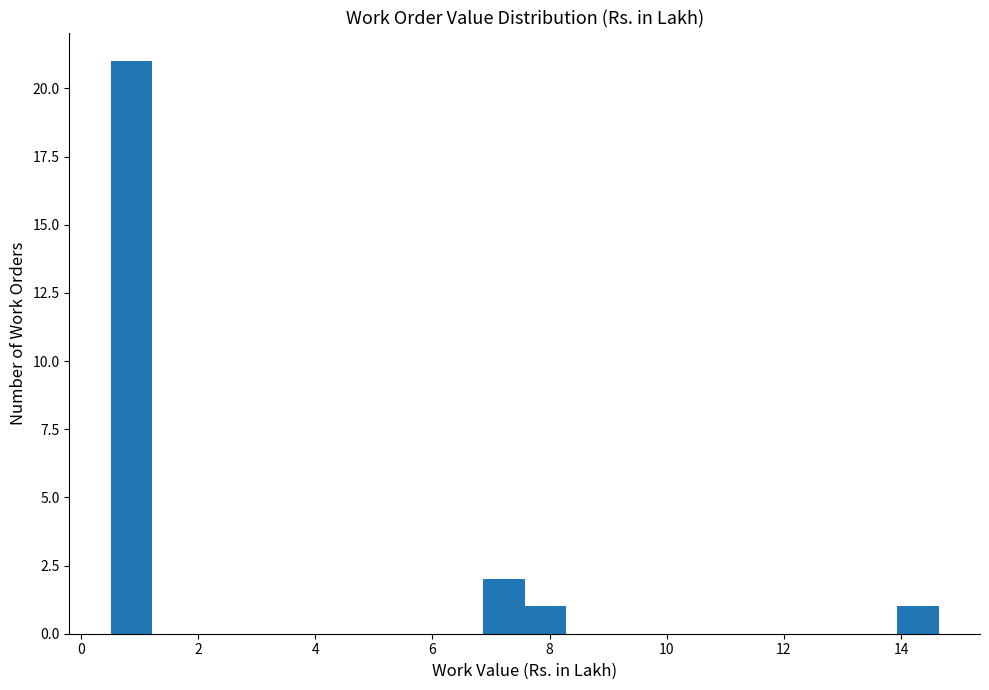

Around what value on the x-axis is the tallest bar? Give the approximate position of its centre, as read against the axis.

0.8